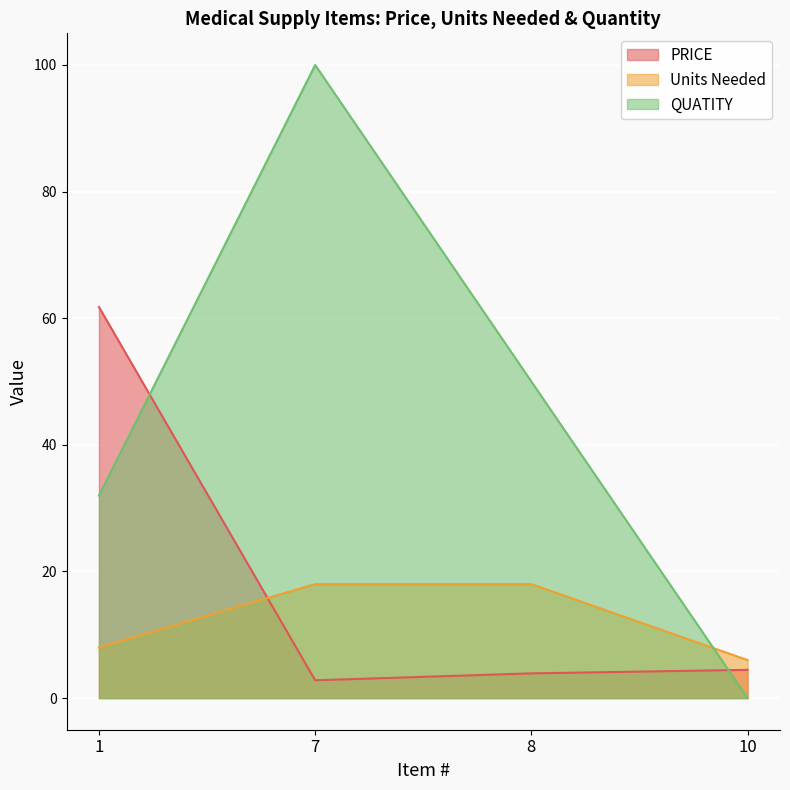

Is the value of PRICE at 8 greater than the value of QUATITY at 8?

No